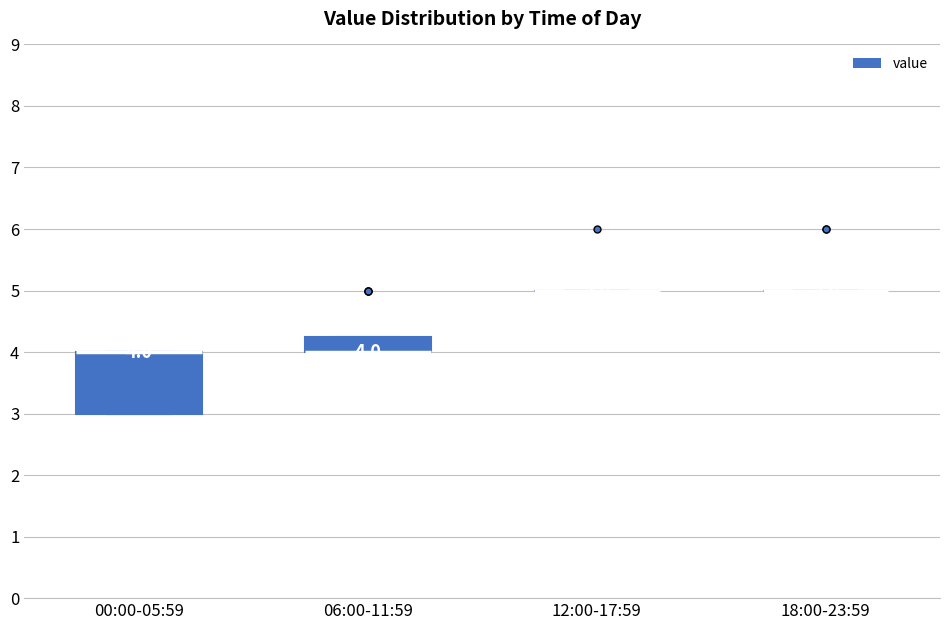

Comparing the boxes themselves (not the whiskers), which one is the tallest?

00:00-05:59